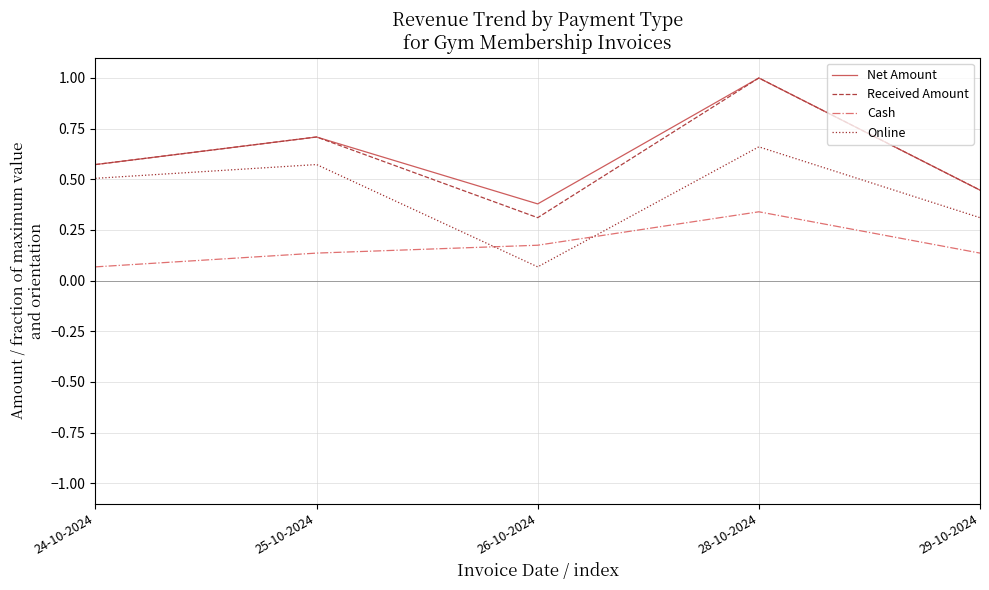

What position from the right is 26-10-2024?

3